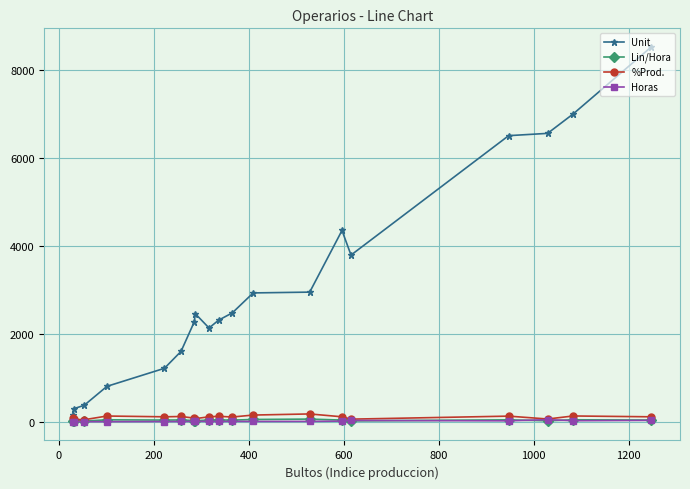

Which series has the largest total across all categories?

Unit